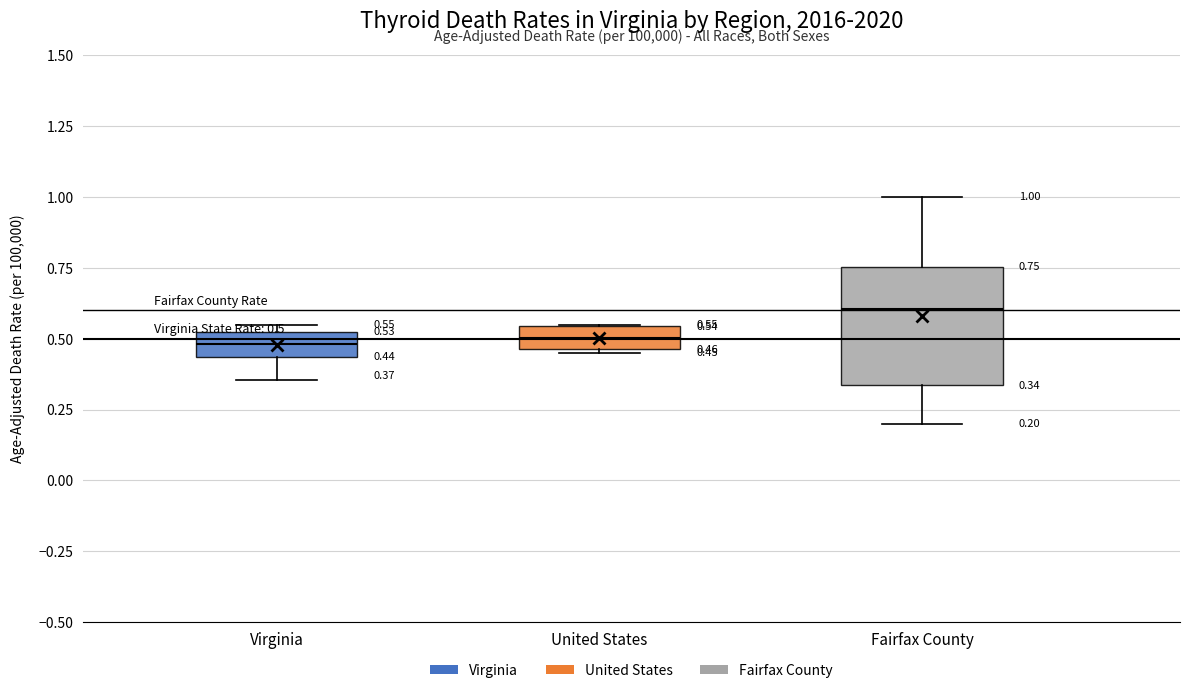

Which box is the tallest, from its lower edge to its upper edge?

Fairfax County